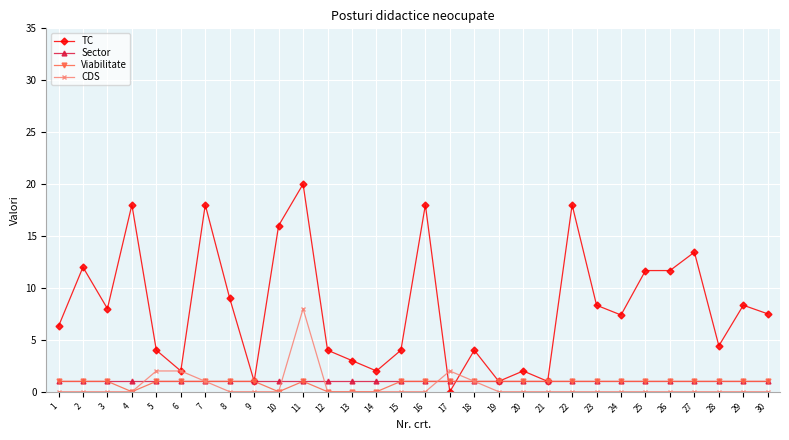

The value of TC at 12 is 1.6. True or false?

False